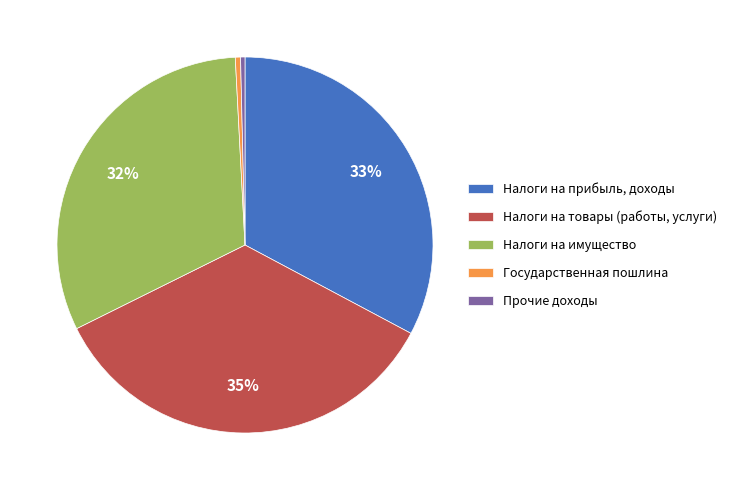

Do Налоги на товары (работы, услуги) and Налоги на прибыль, доходы together represent more than half of the pie?

Yes